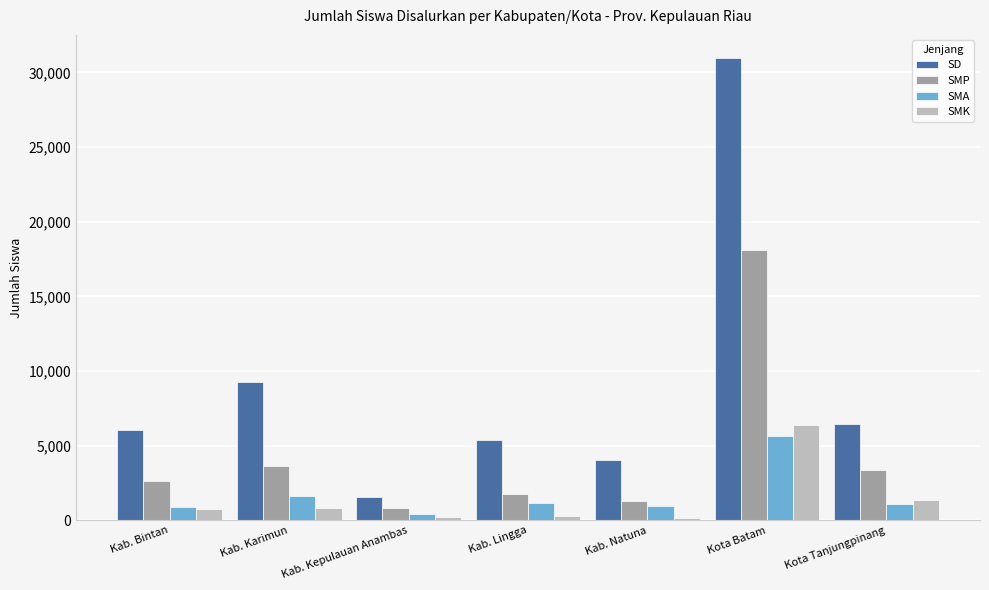

At which label does SD reach its peak?

Kota Batam